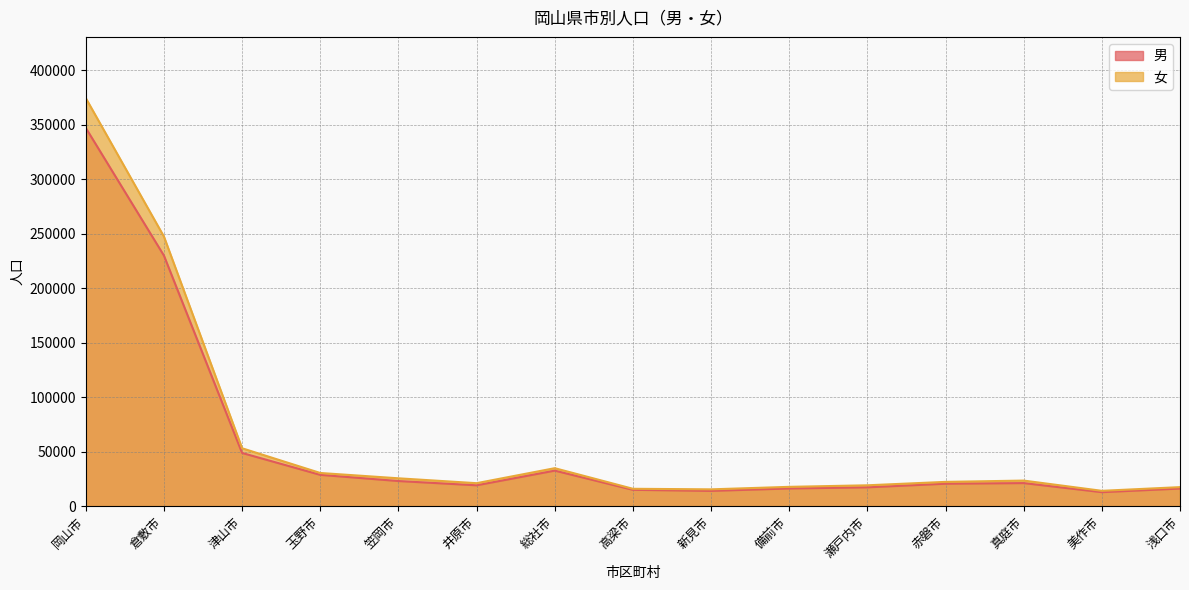

Is it true that 女 equals 21552 at 高梁市?

False